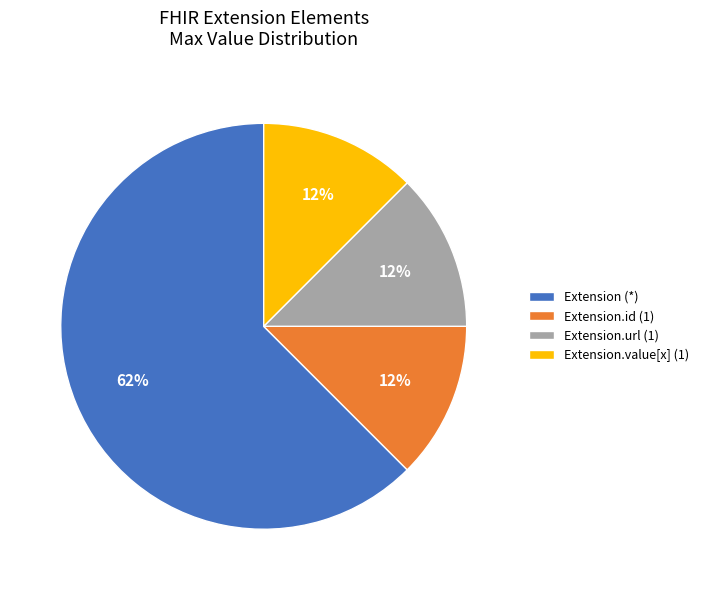

The Extension.url (1) slice represents 12% of the pie. True or false?

True